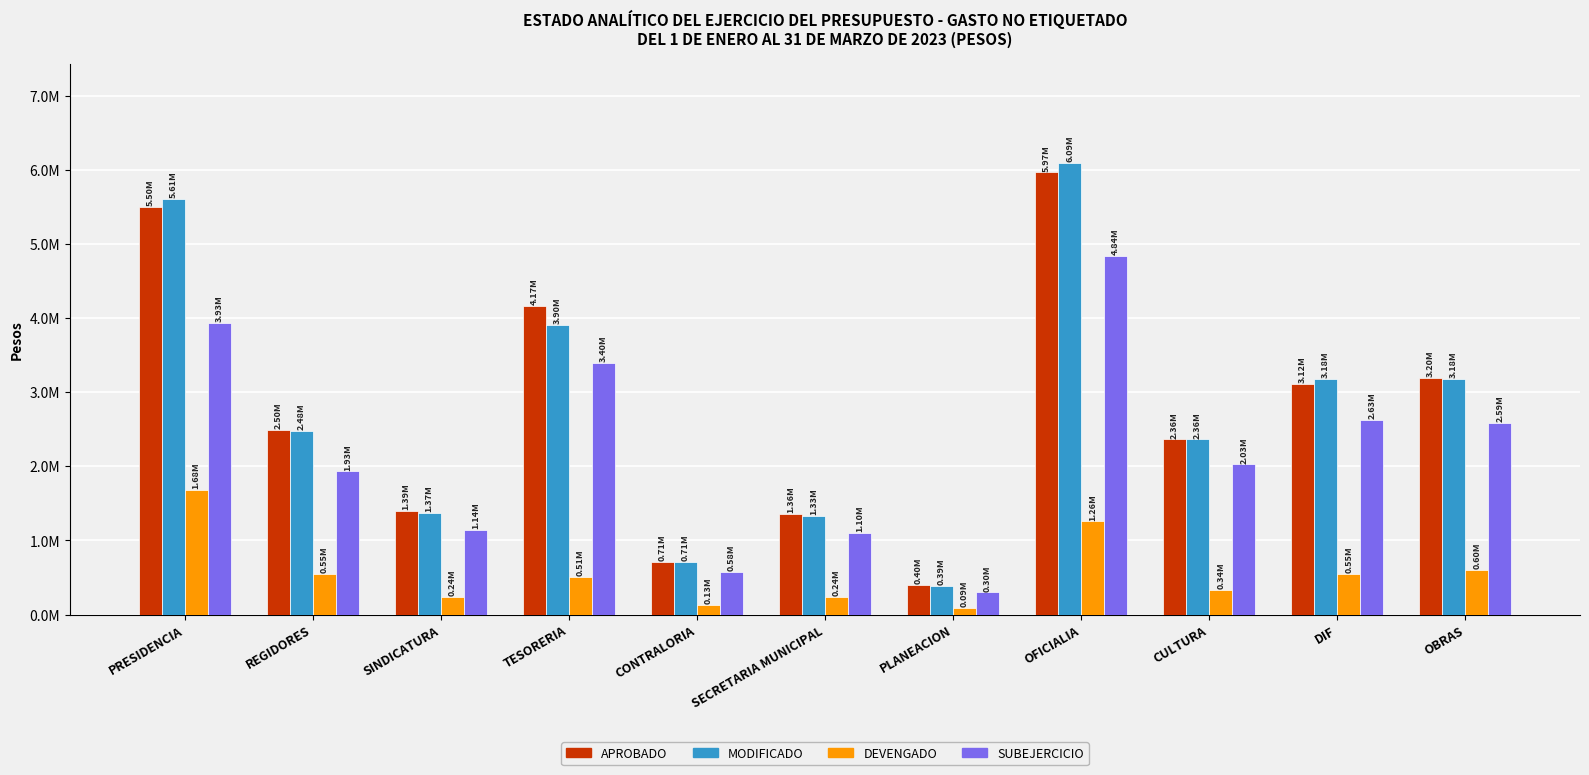

What are all the series names shown in the legend?

APROBADO, MODIFICADO, DEVENGADO, SUBEJERCICIO